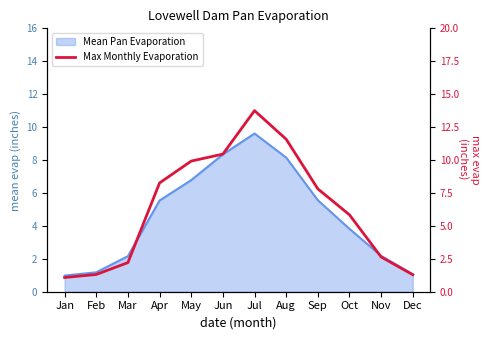

At which category does the data reach its first local peak?

Jul